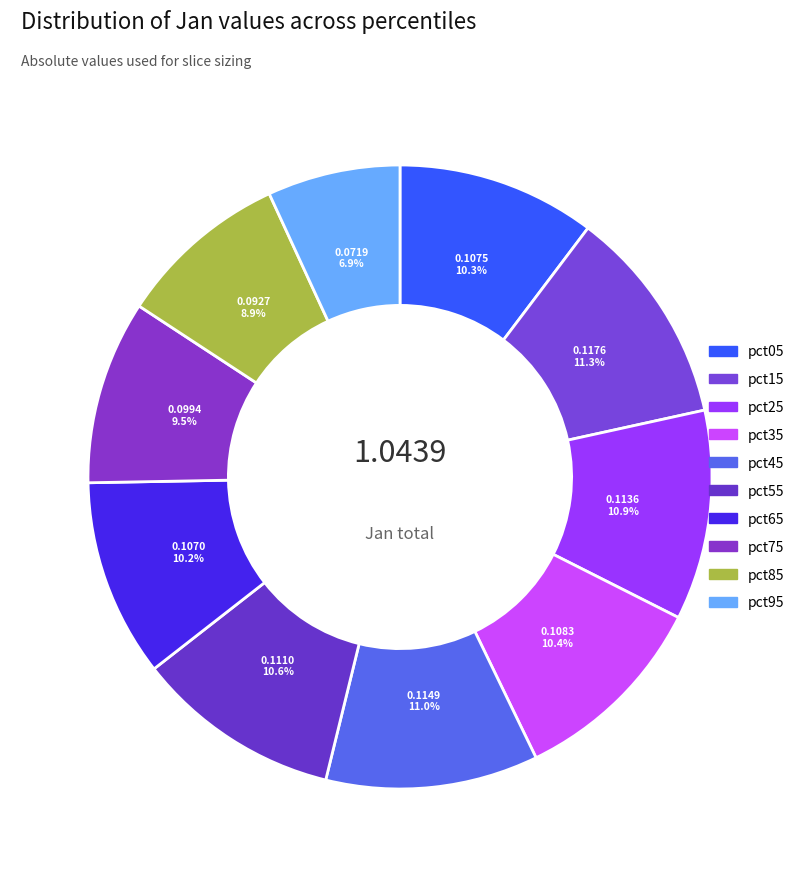

To the nearest percent, what is the difference between the pct65 and pct95 slice percentages?

3%